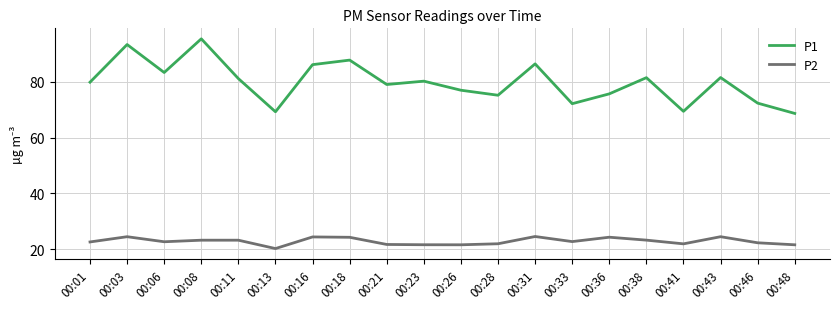

What is the difference between the highest and lowest values at 00:13?

49.0